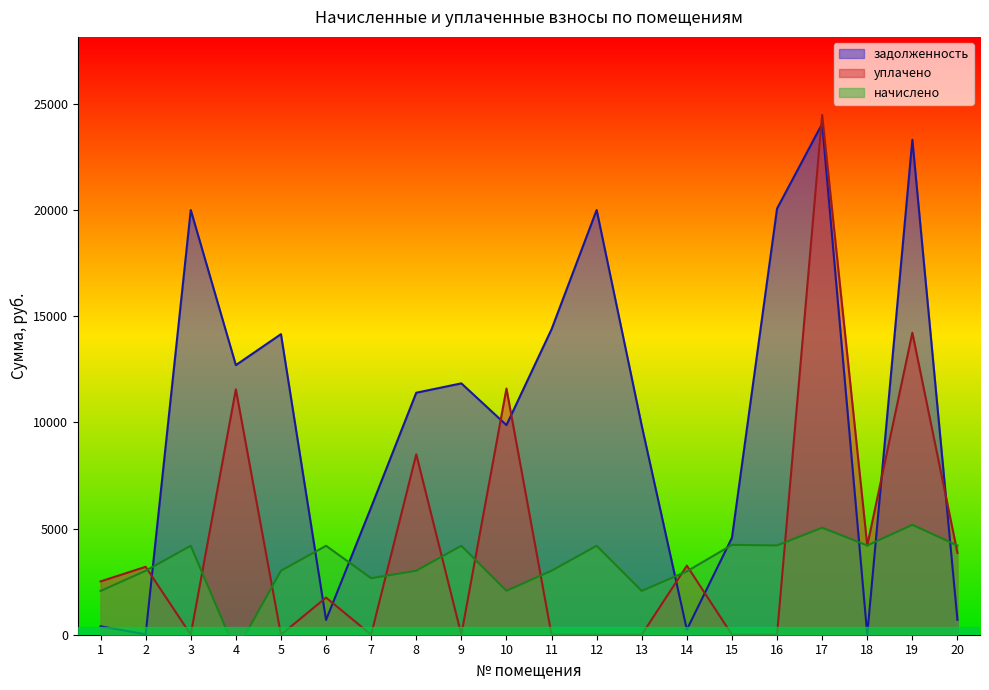

Where is the first local maximum for задолженность?

3